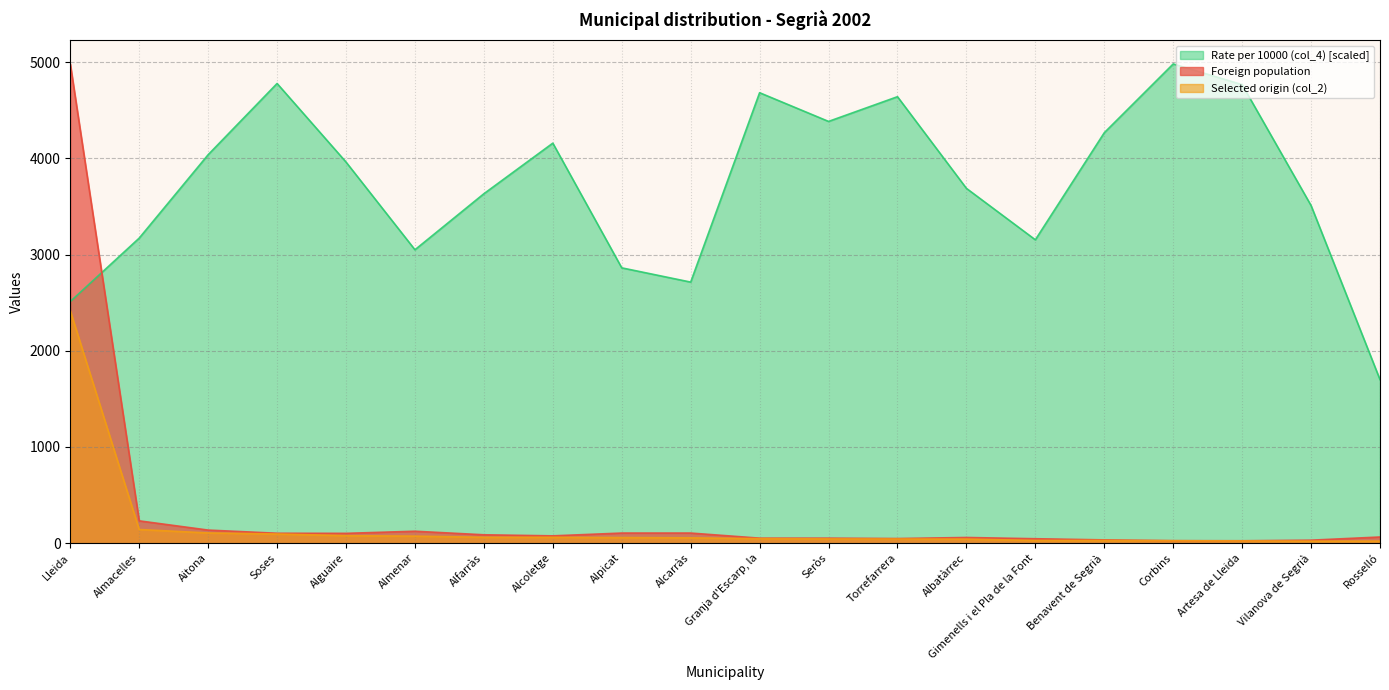

What is the average value of the Selected origin (col_2) series?

173.3